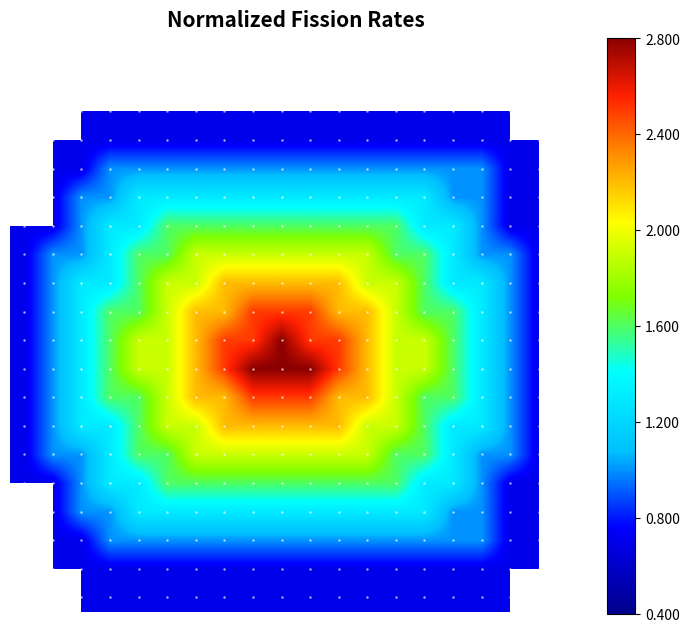

At how many categories does at least one series exceed 1?

15